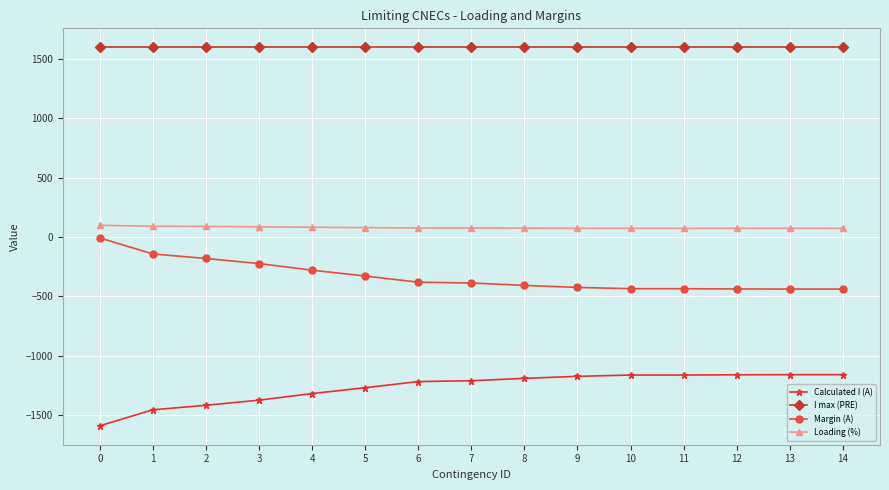

True or false: Calculated I (A) and I max (PRE) intersect in this chart.

False